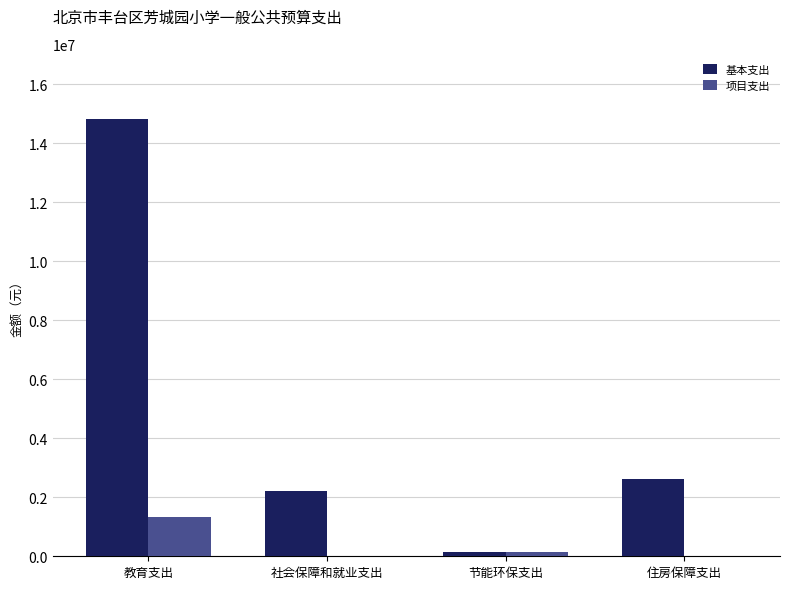

At which label is 基本支出 closest to 7478777?

住房保障支出